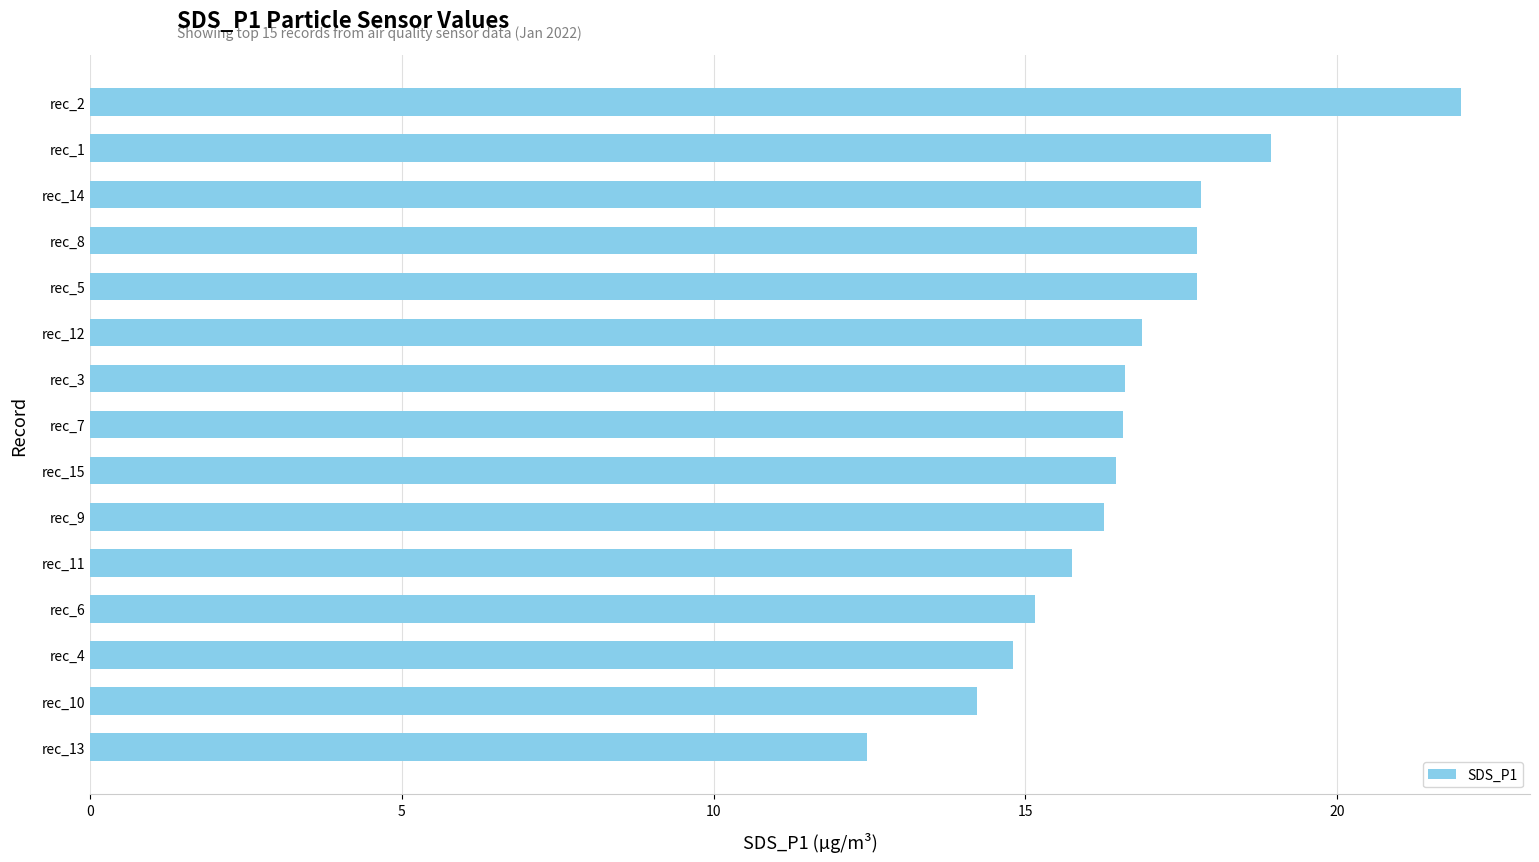

What is the smallest value displayed?

12.5